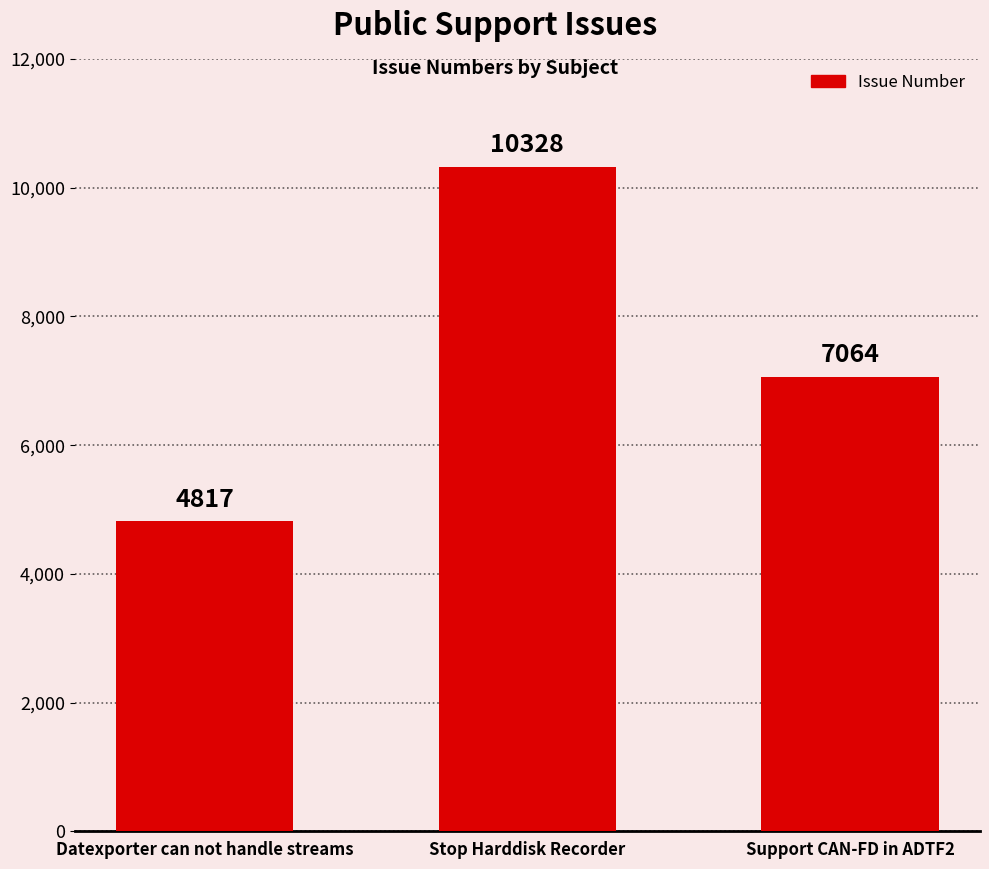

How many distinct data groups are displayed?

1